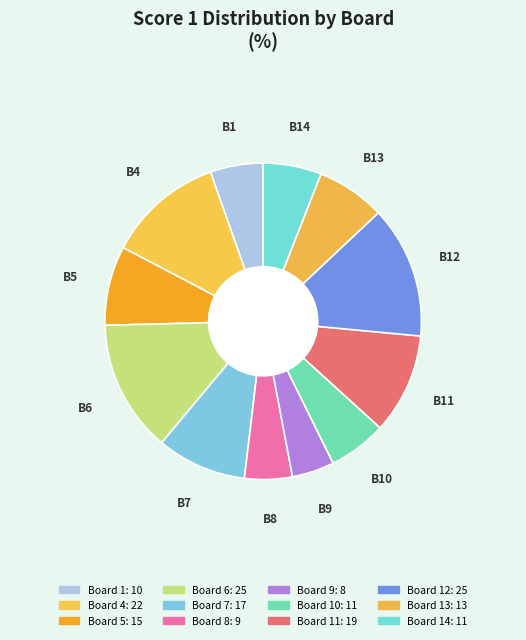

Count the number of slices in the pie.

12